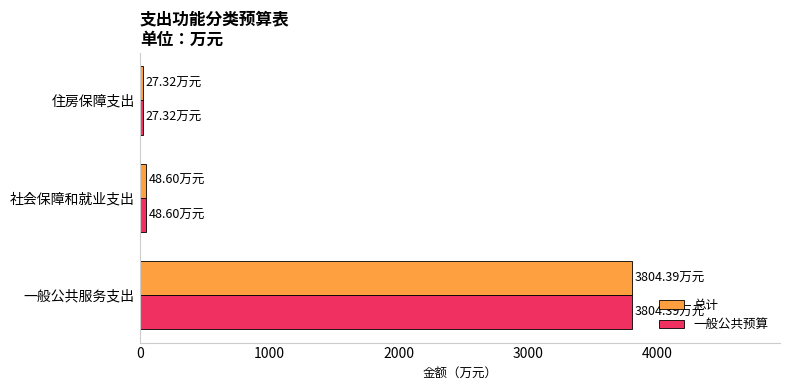

What is the total value across all series at 一般公共服务支出?

7608.8